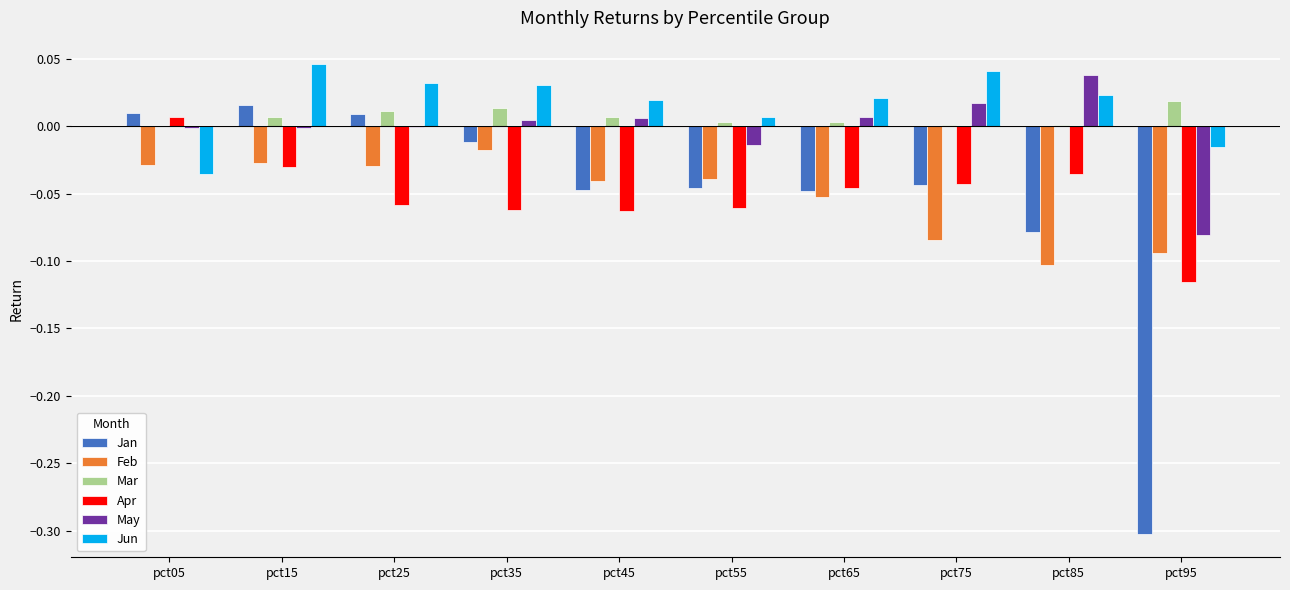

Is the value of Jun at pct85 greater than the value of Feb at pct75?

Yes